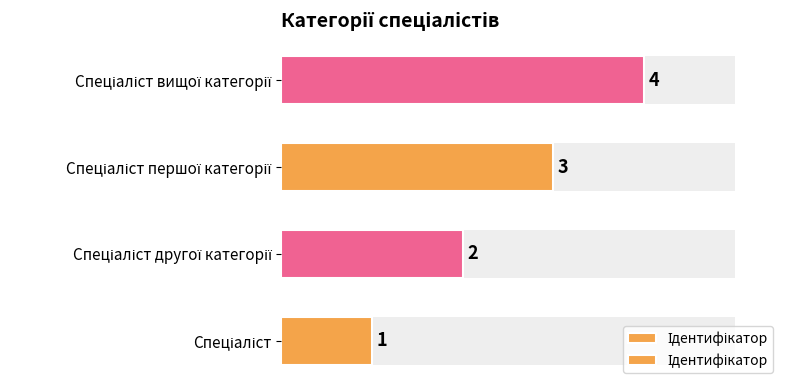

What is the maximum value shown in the chart?

4